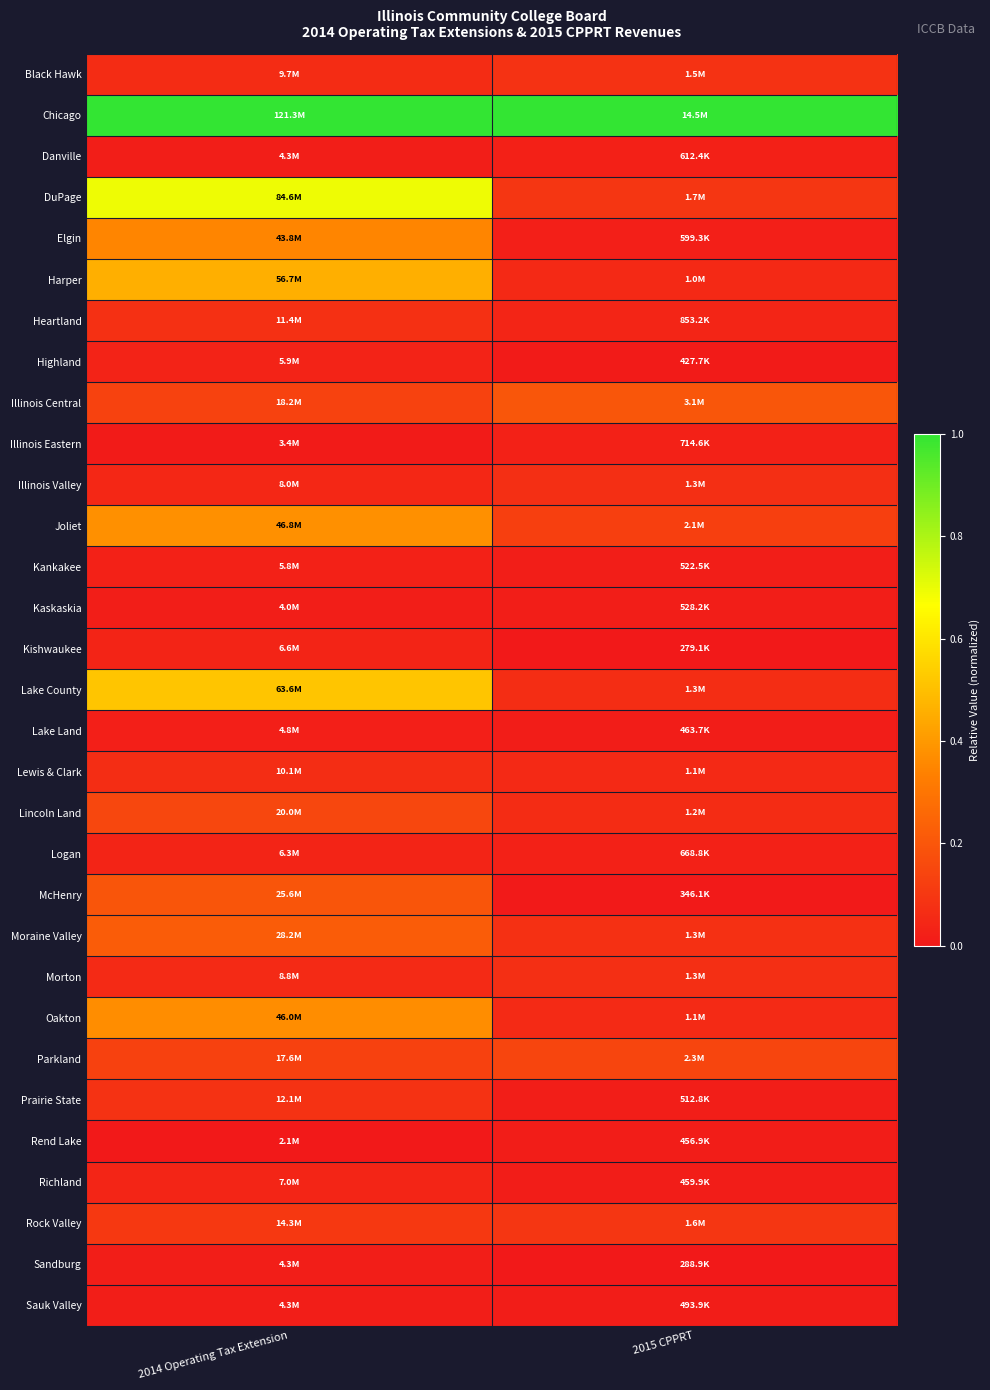

Count the number of categories in the chart.

2